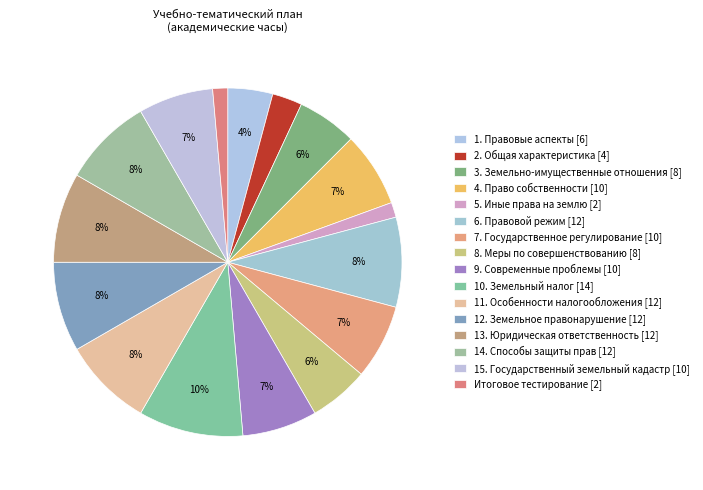

What is the change in value from 11. Особенности налогообложения to Итоговое тестирование?

-10